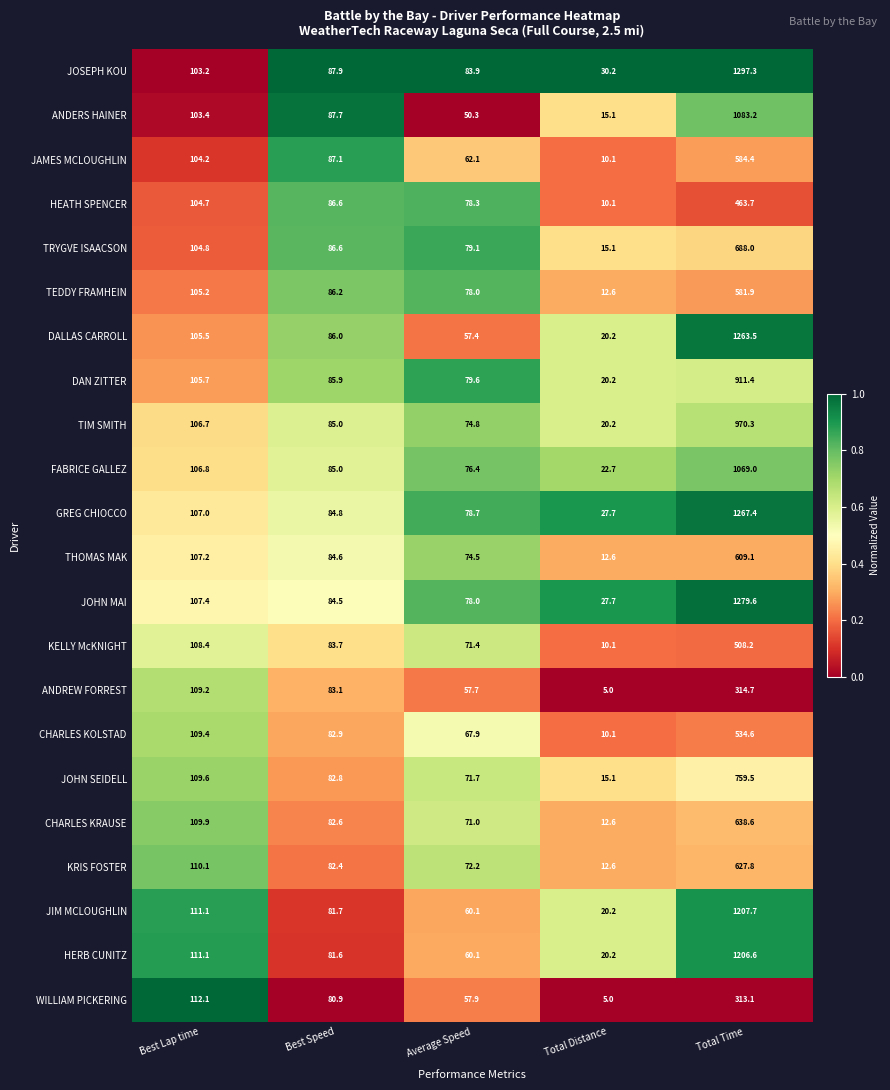

The DALLAS CARROLL series shows 20.2 at Total Distance. True or false?

True